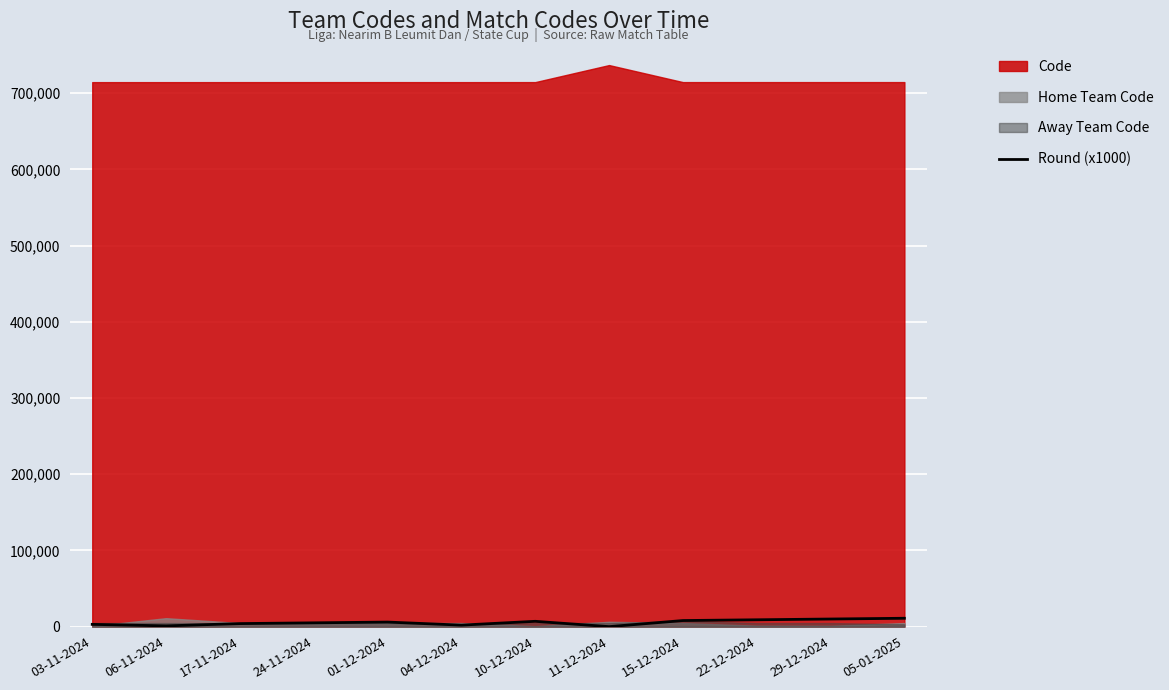

Where is the data nearest to the value 5500?

24-11-2024